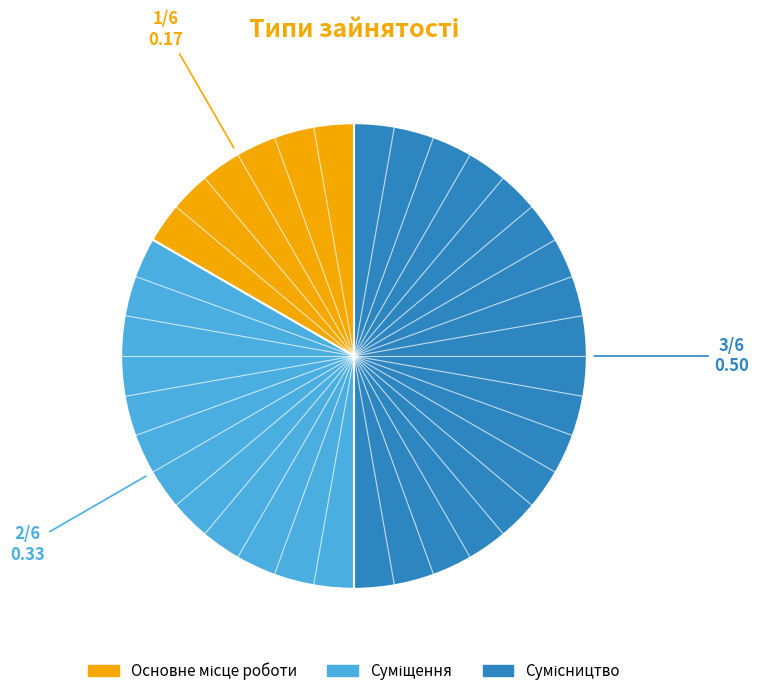

To the nearest percent, what is the average slice percentage?

33%